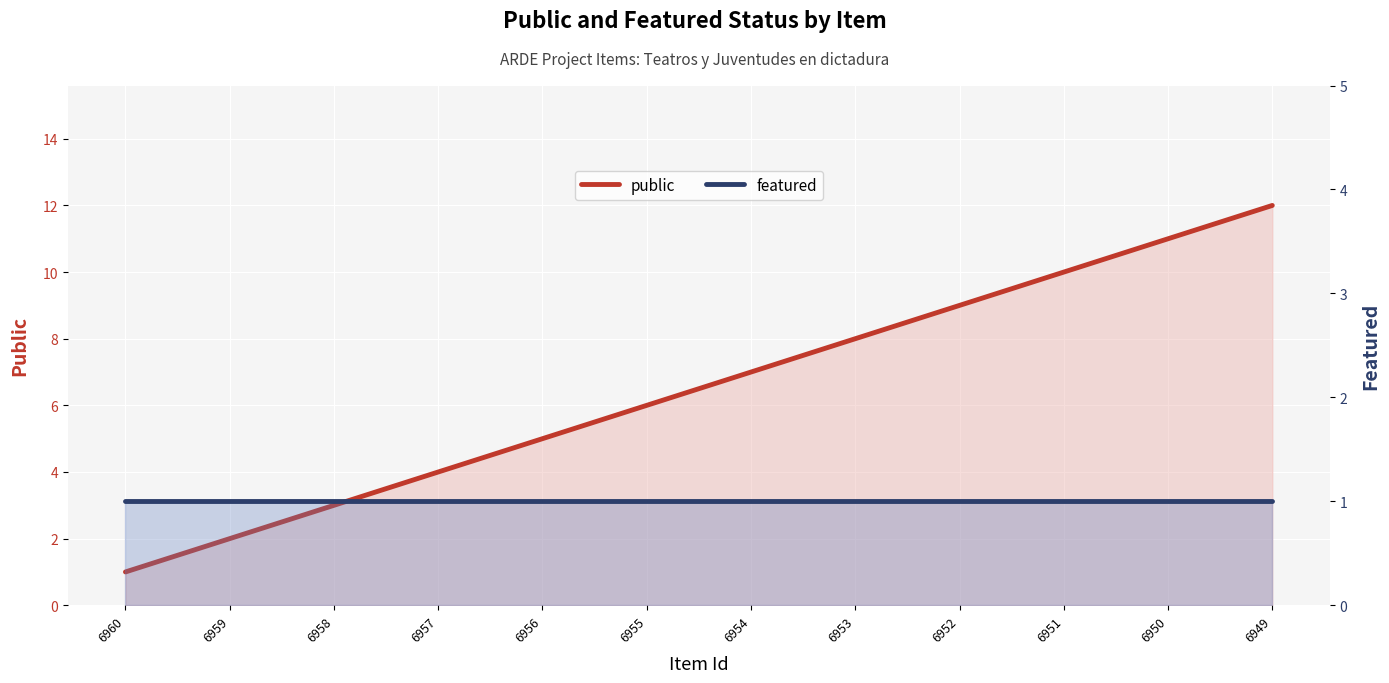

True or false: featured has more than 0 interior local peaks.

False